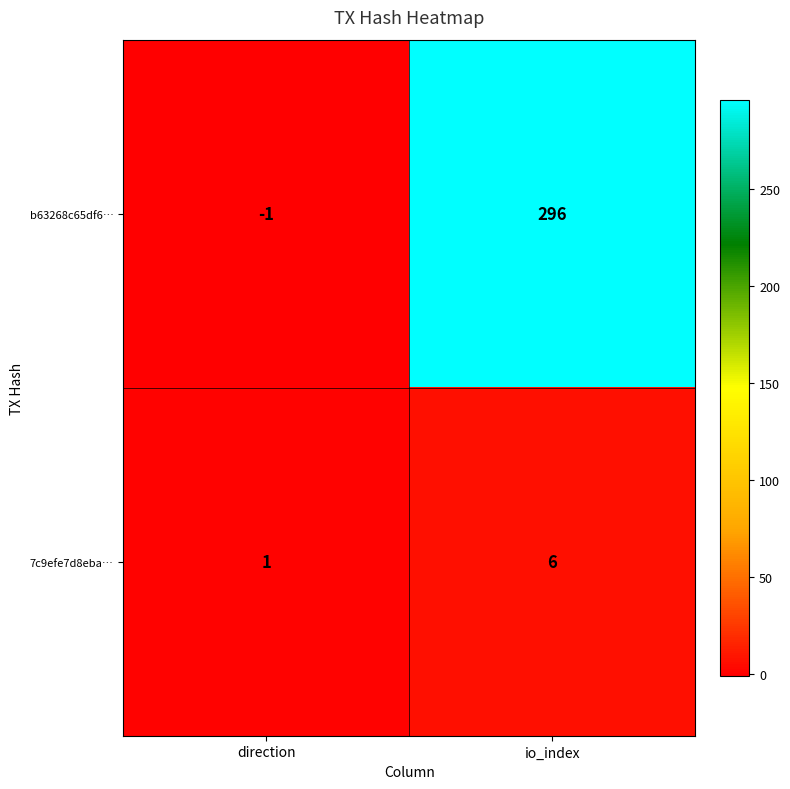

What is the maximum value for b63268c65df6…?

296